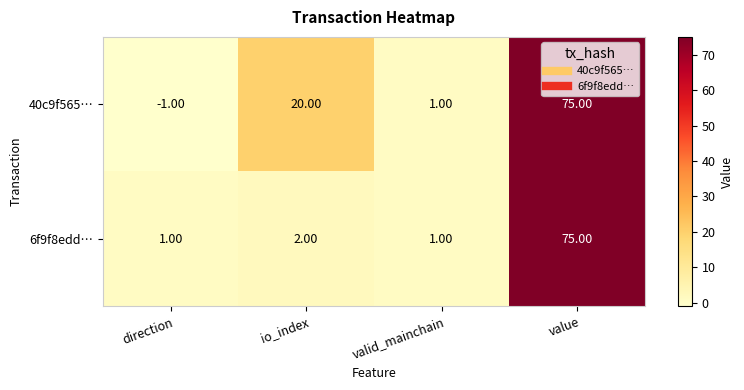

Is the value of 40c9f565… at direction greater than the value of 6f9f8edd… at value?

No